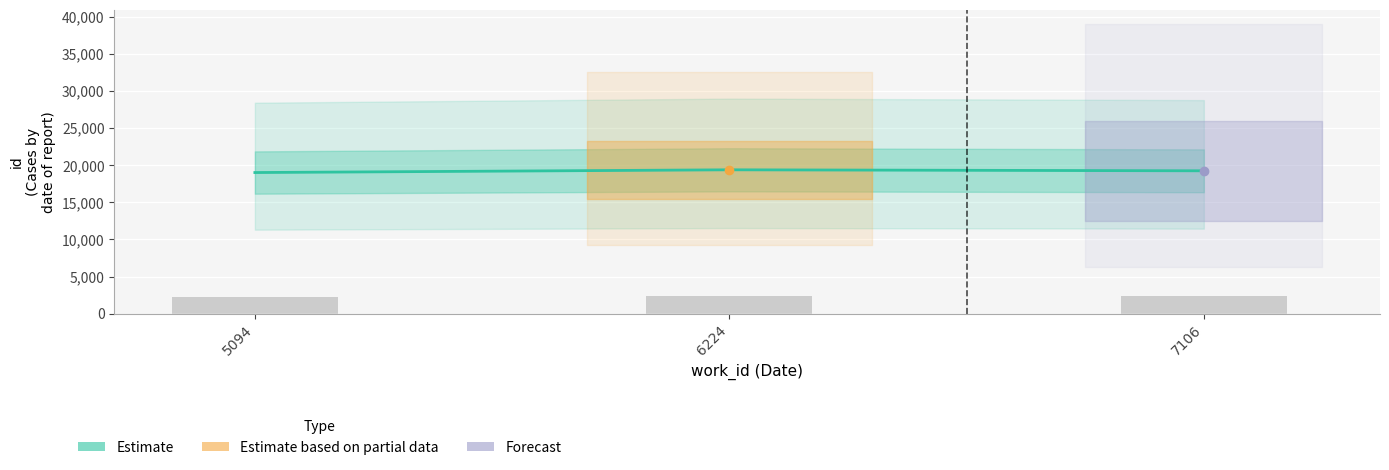

What is the sum of all values?

57654